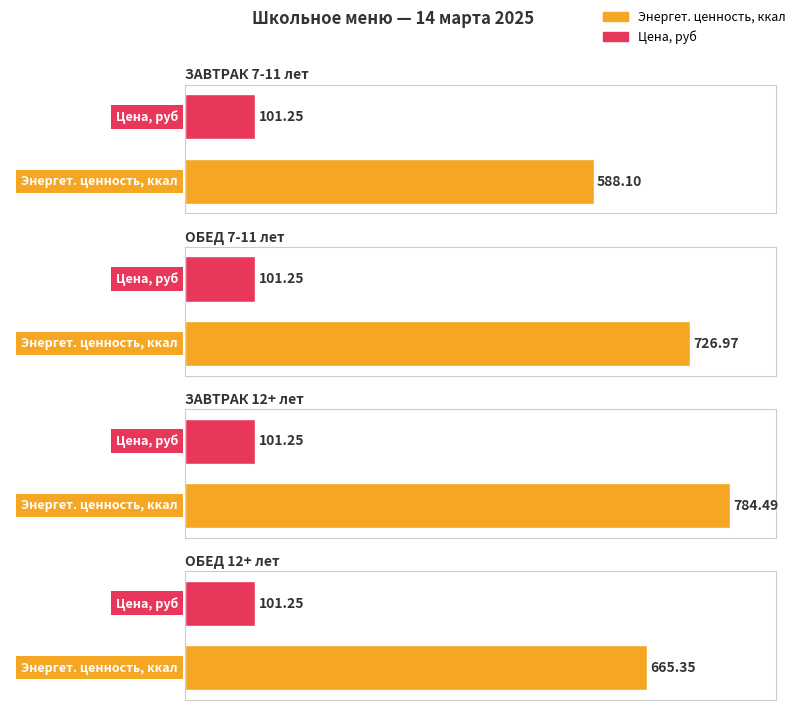

Reading right to left, what are all the values shown in this chart?

Энергет. ценность, ккал: ОБЕД 12+ лет=665.4	ЗАВТРАК 12+ лет=784.5	ОБЕД 7-11 лет=727.0	ЗАВТРАК 7-11 лет=588.1
Цена, руб: ОБЕД 12+ лет=101.2	ЗАВТРАК 12+ лет=101.2	ОБЕД 7-11 лет=101.2	ЗАВТРАК 7-11 лет=101.2